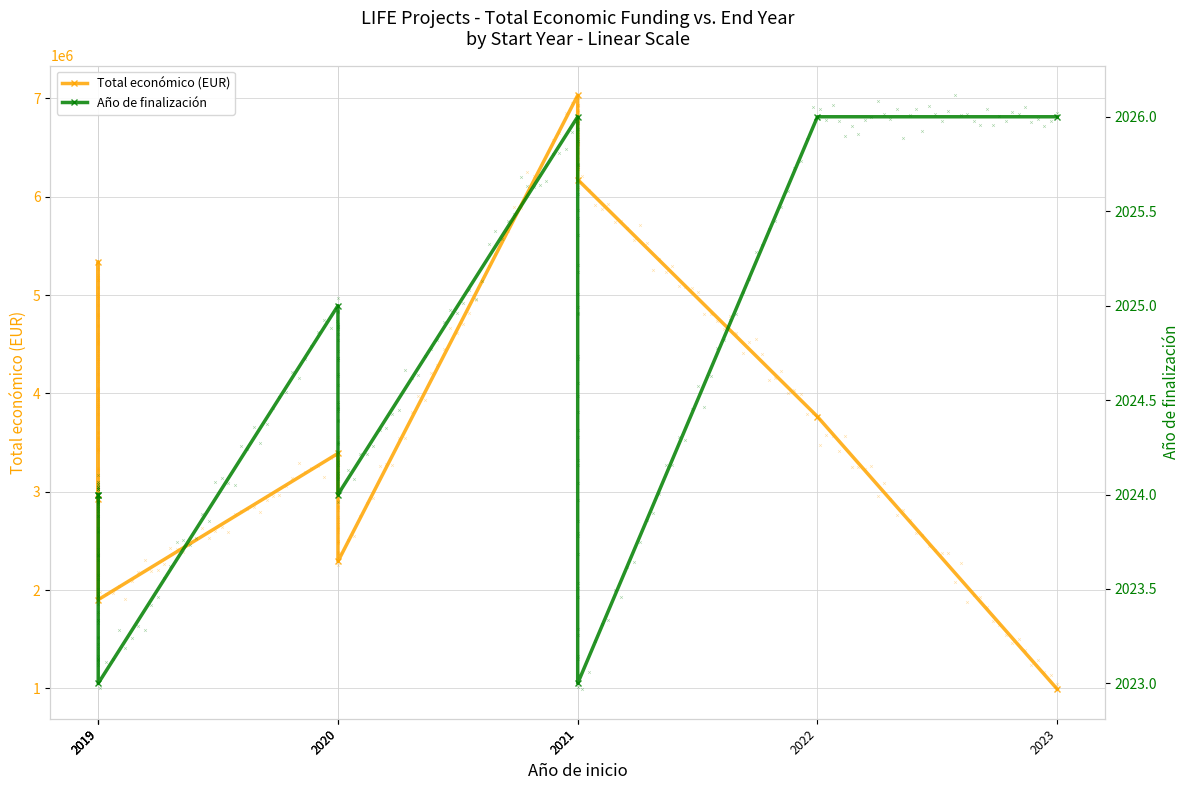

What is the spread (max minus min) of values at 2019?

2924523